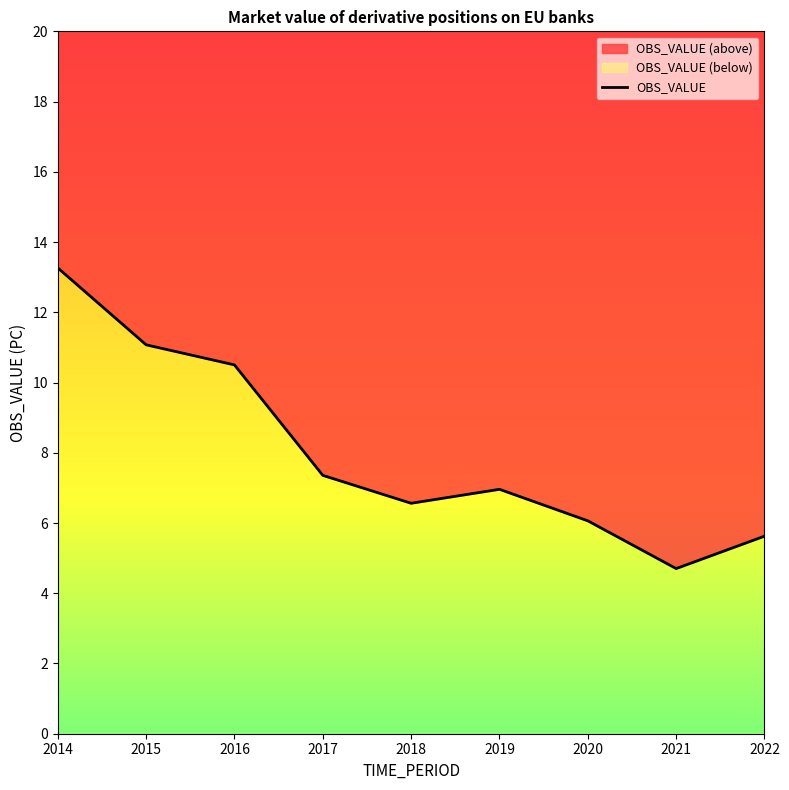

Rank the categories by value from highest to lowest.

2014, 2015, 2016, 2017, 2019, 2018, 2020, 2022, 2021